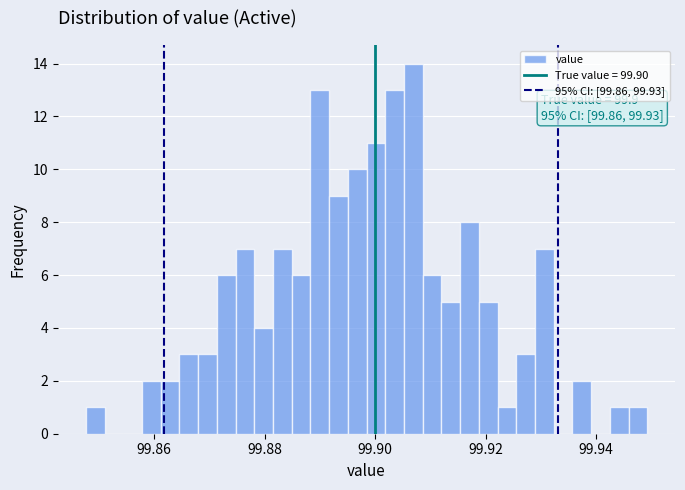

Read against the x-axis, roughly where is the centre of the tallest bar?

99.906